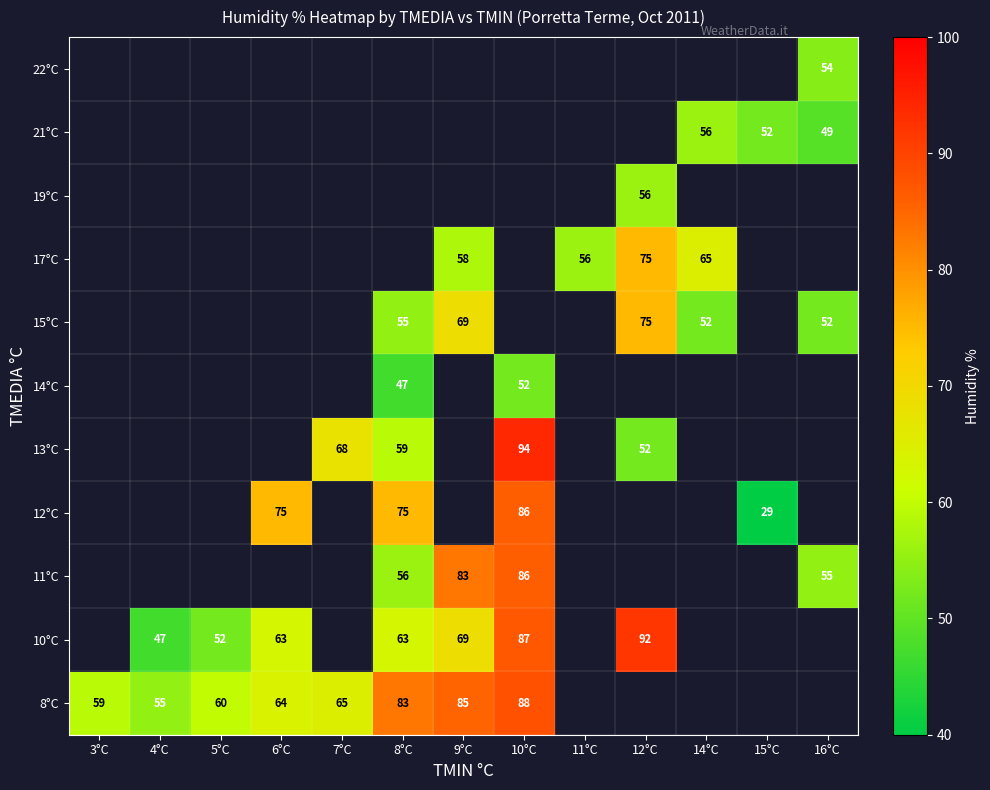

What is the sum of the 8°C values at 9°C and 10°C?

173